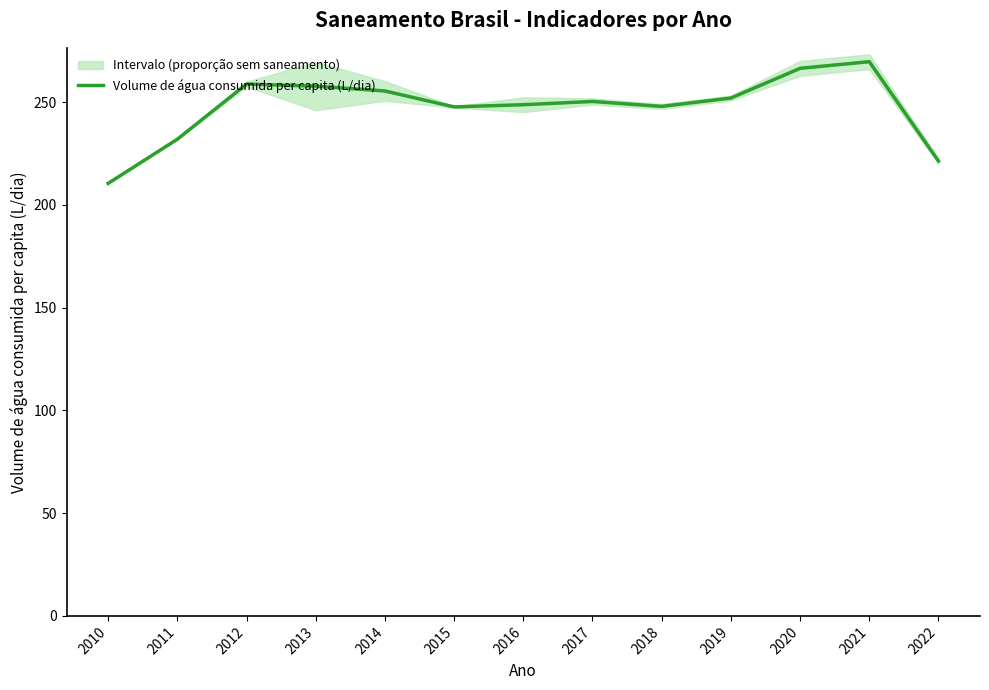

Reading left to right, list all the values displayed in this chart.

210.5	232.0	258.8	257.8	255.4	247.7	248.8	250.3	247.9	252.0	266.5	269.7	221.3